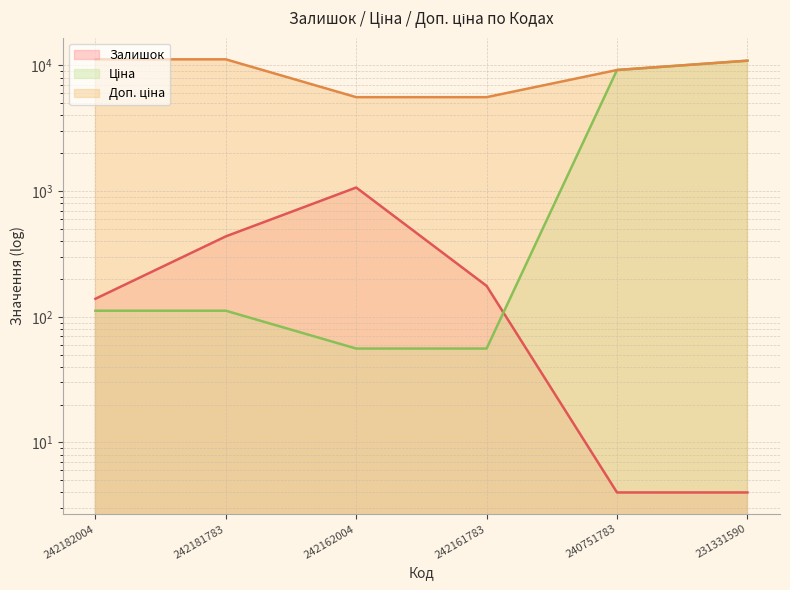

Which series has the largest range (max minus min)?

Ціна